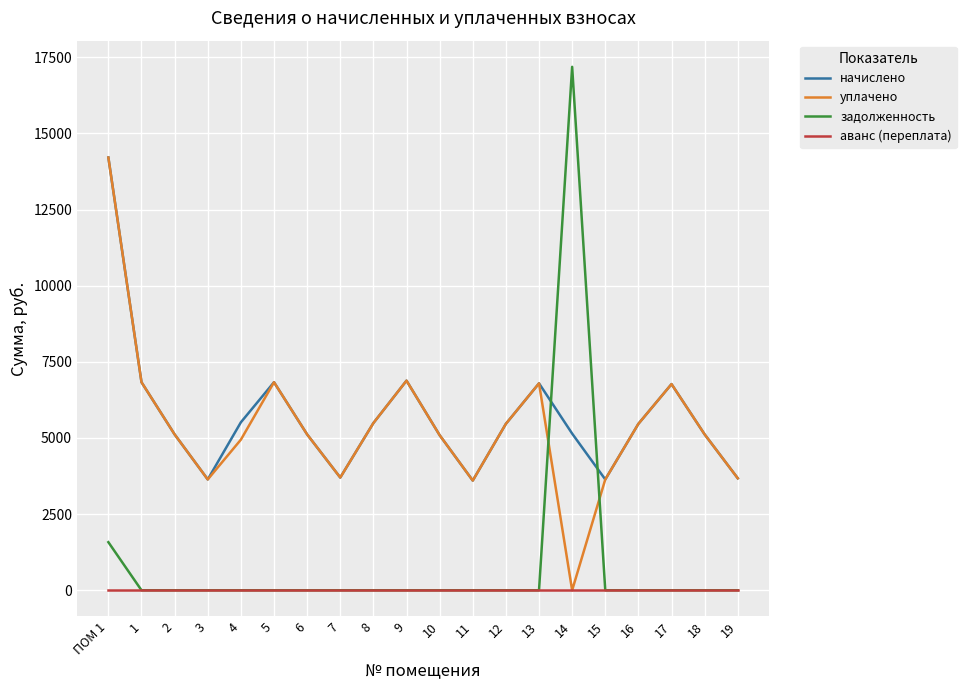

The value of задолженность at 15 is 0.0. True or false?

True